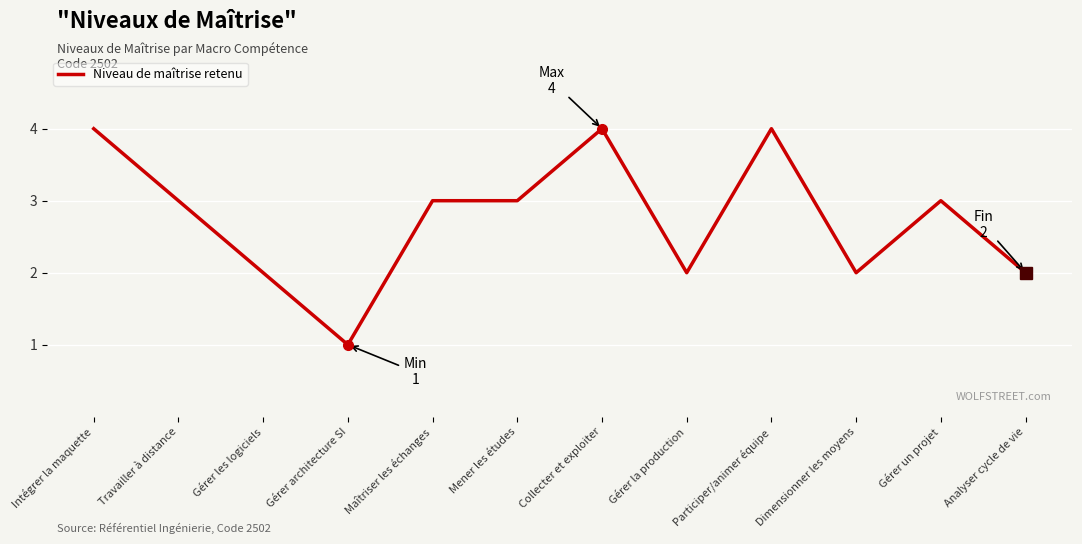

Reading right to left, list all the values displayed in this chart.

Analyser cycle de vie=2	Gérer un projet=3	Dimensionner les moyens=2	Participer/animer équipe=4	Gérer la production=2	Collecter et exploiter=4	Mener les études=3	Maîtriser les échanges=3	Gérer architecture SI=1	Gérer les logiciels=2	Travailler à distance=3	Intégrer la maquette=4